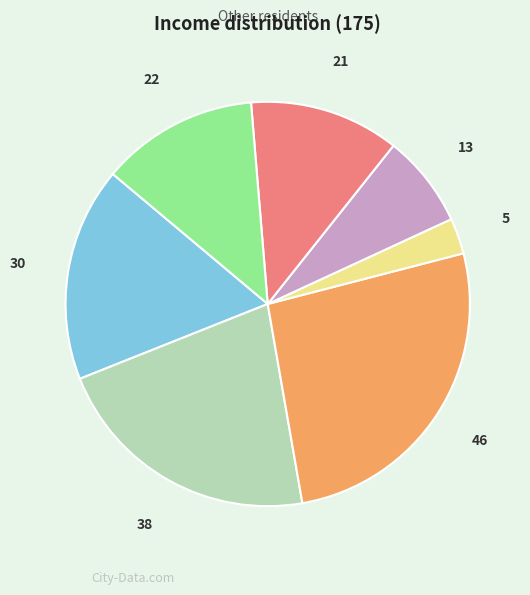

Rank the categories by value from lowest to highest.

5, 13, 21, 22, 30, 38, 46